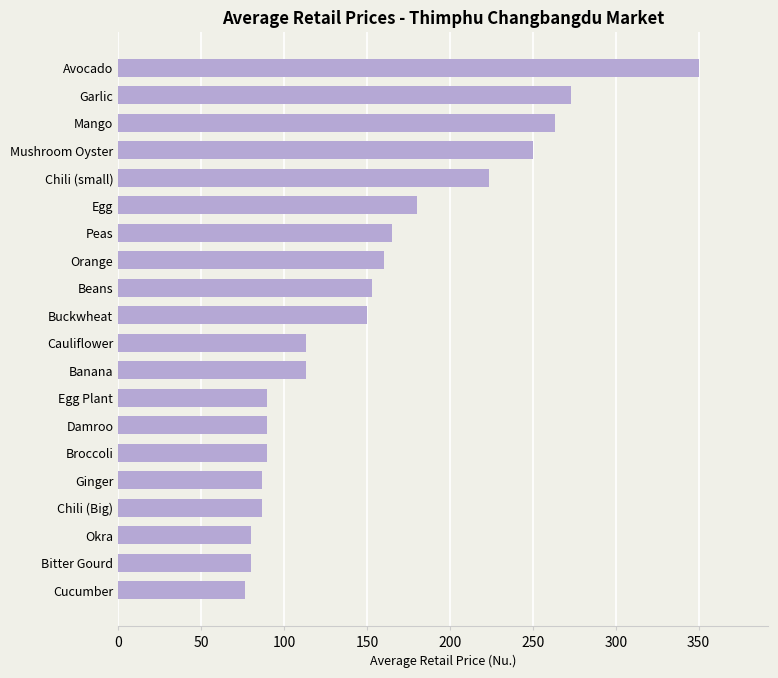

What is the minimum value shown in the chart?

76.7